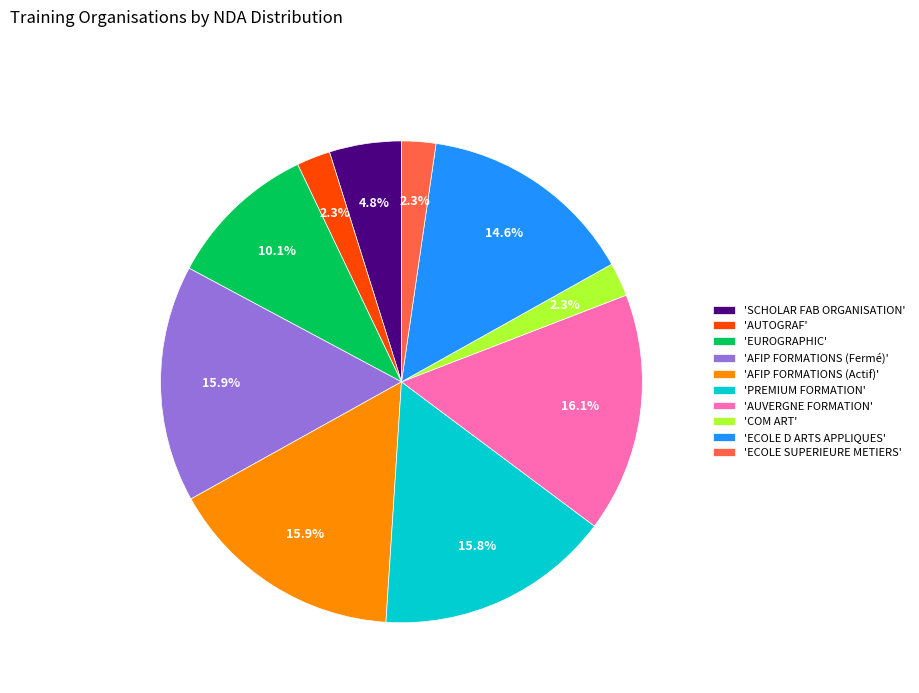

Count the number of slices in the pie.

10